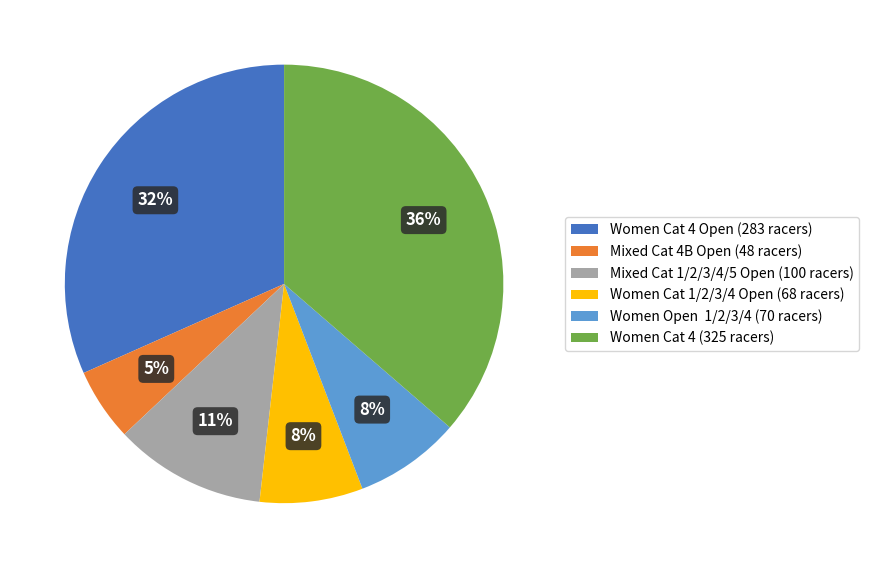

To the nearest percent, what portion does Women Cat 4 (325 racers) represent?

36%